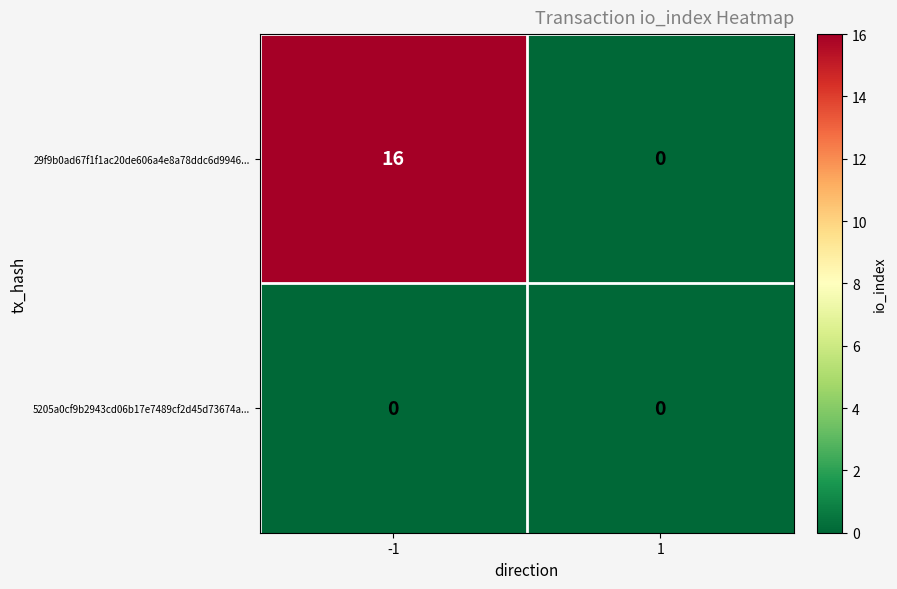

What value does the 29f9b0ad67f1f1ac20de606a4e8a78ddc6d9946... series have at -1, to the nearest 5?

15